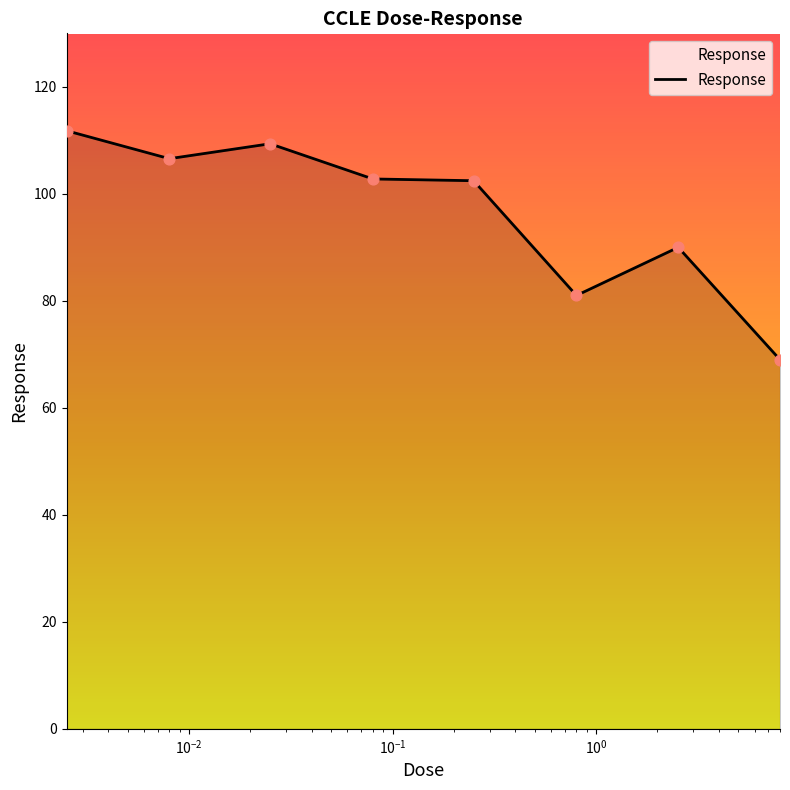

What is the greatest value displayed?

111.8